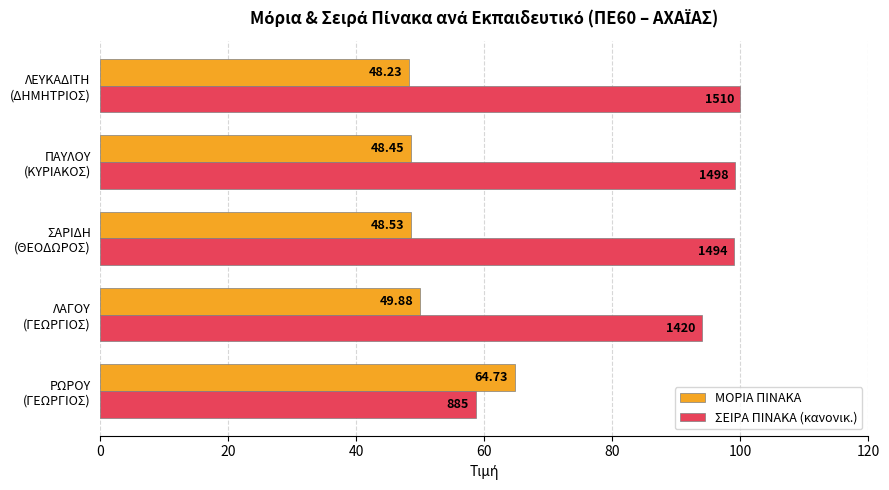

What is the maximum value for ΣΕΙΡΑ ΠΙΝΑΚΑ (κανονικ.)?

100.0